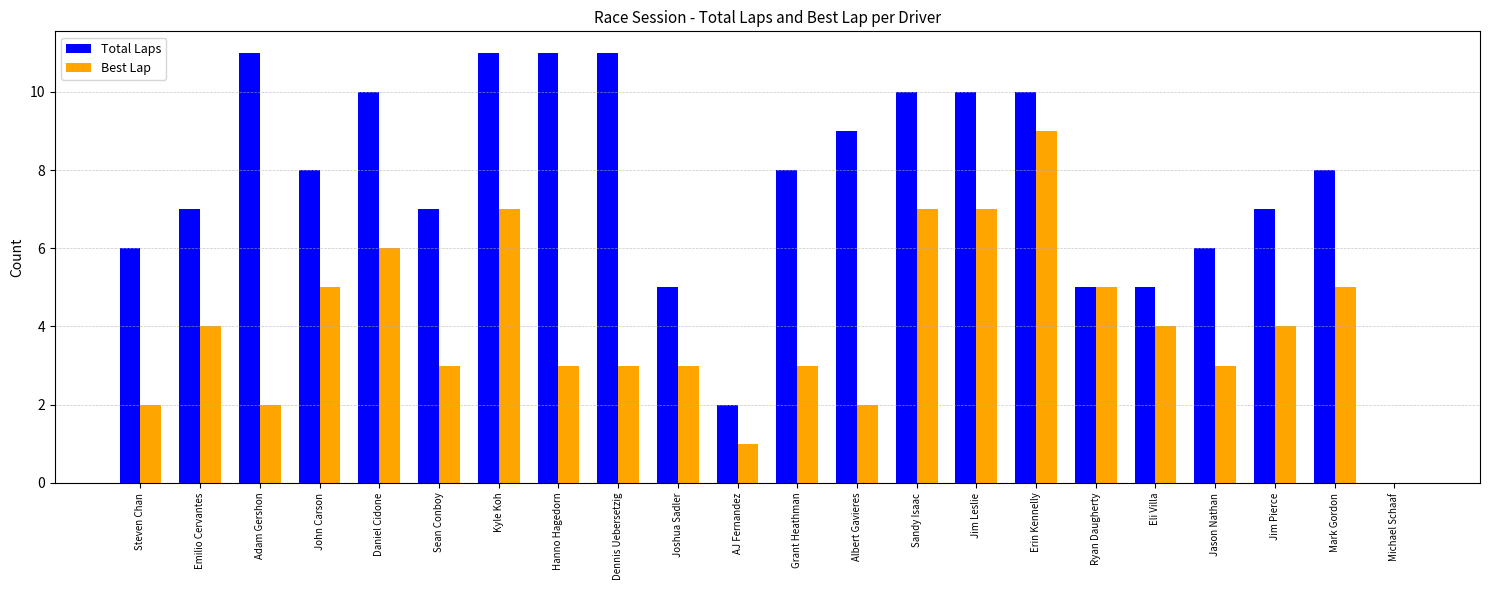

The Total Laps series shows 9 at Albert Gavieres. True or false?

True